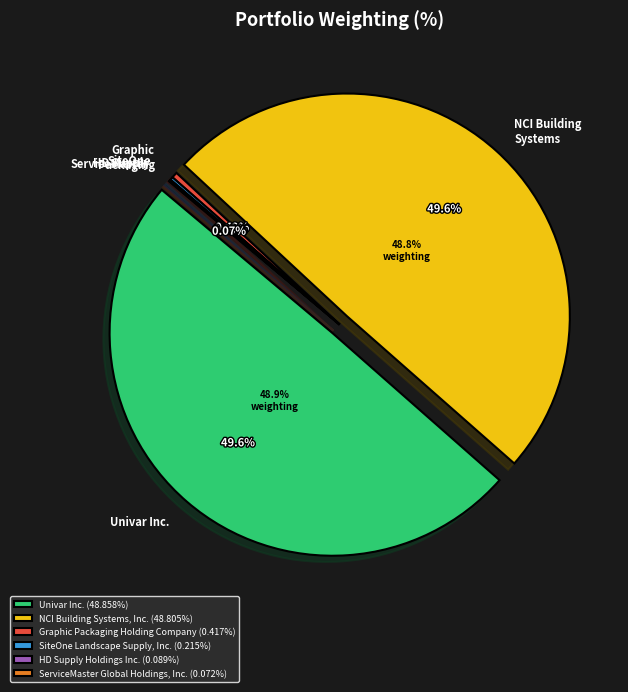

Count the number of slices in the pie.

6